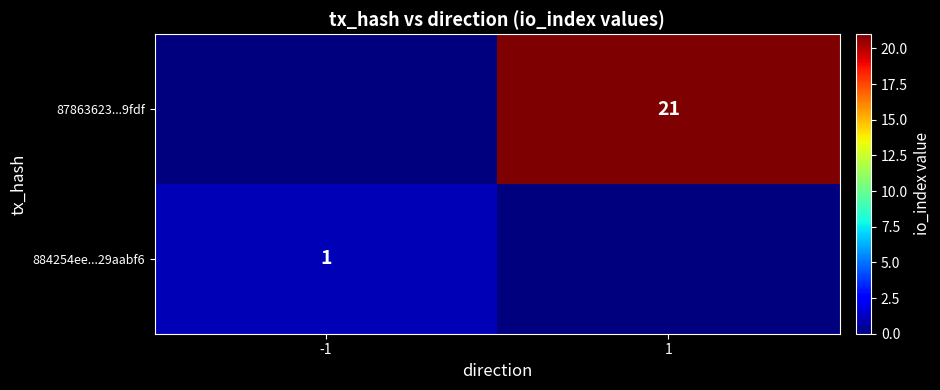

Is it true that 87863623...9fdf equals 21 at 1?

True